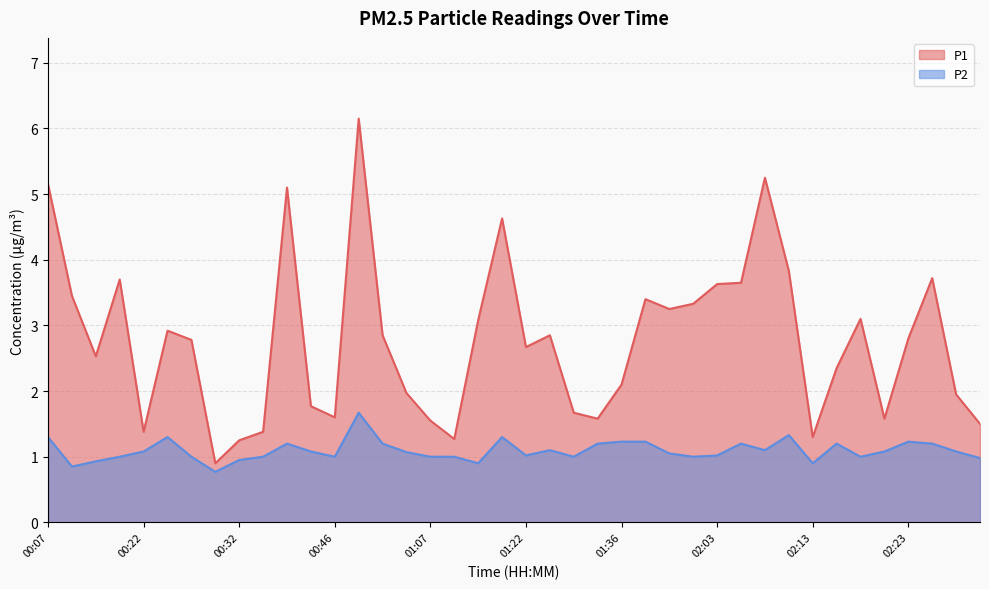

True or false: P2 has a value of 1.5 at 01:13.

False